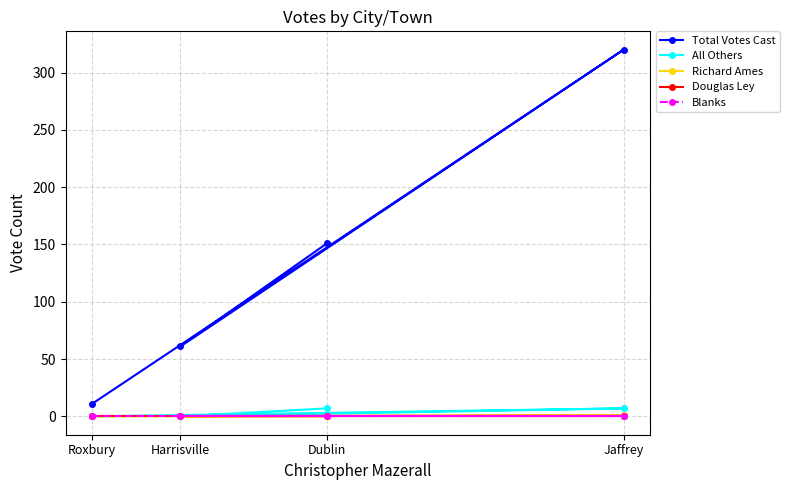

How many values in the All Others series are below 7?

2